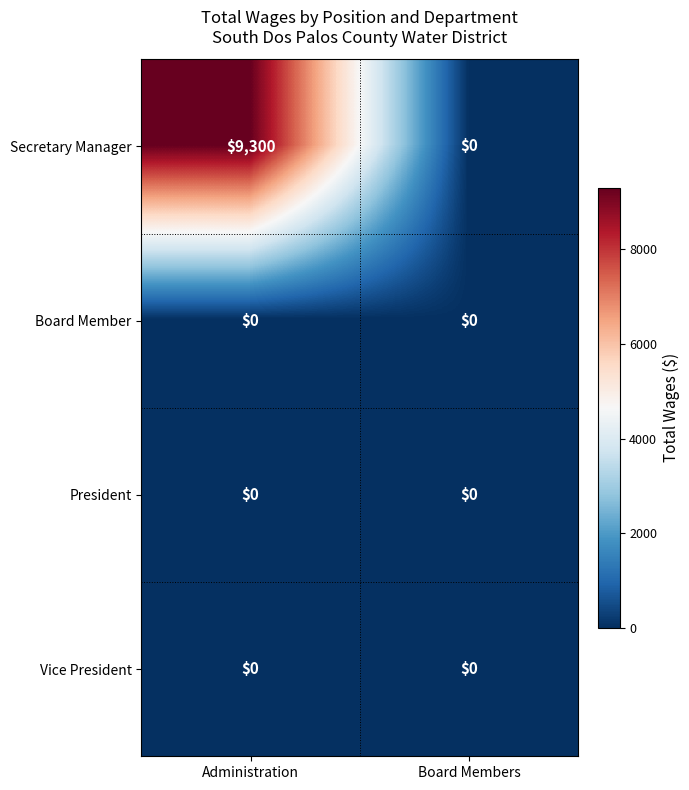

Which series has the largest total across all categories?

Secretary Manager